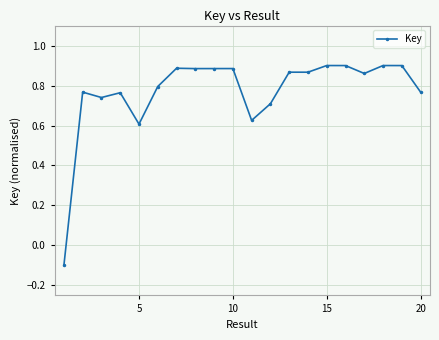

What is the difference between the second highest and minimum values?

1.0